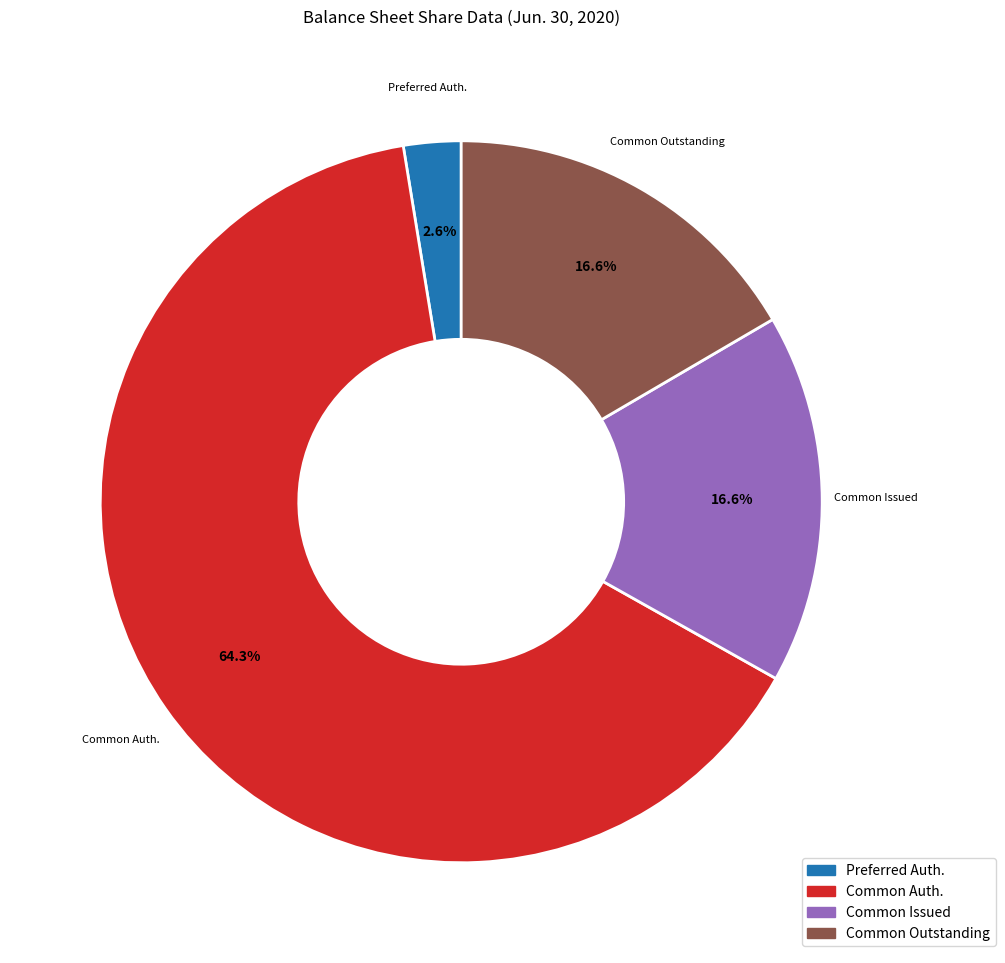

Is there a majority slice in this chart?

Yes